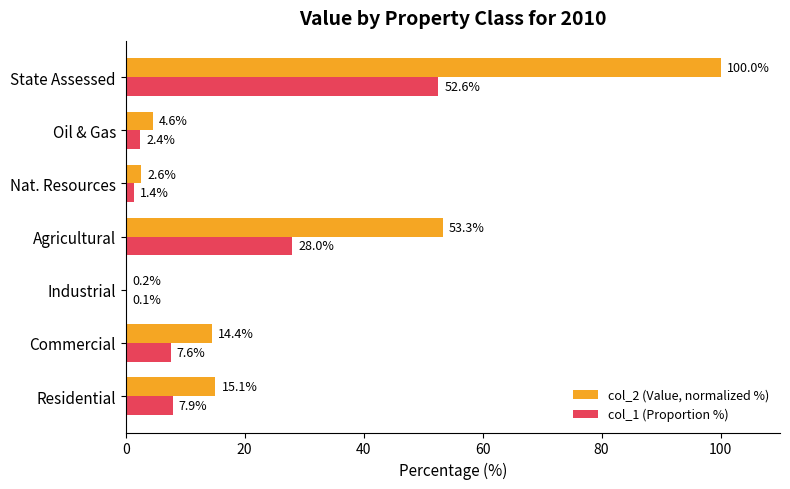

True or false: col_1 (Proportion %) has a value of 7.9 at Residential.

True